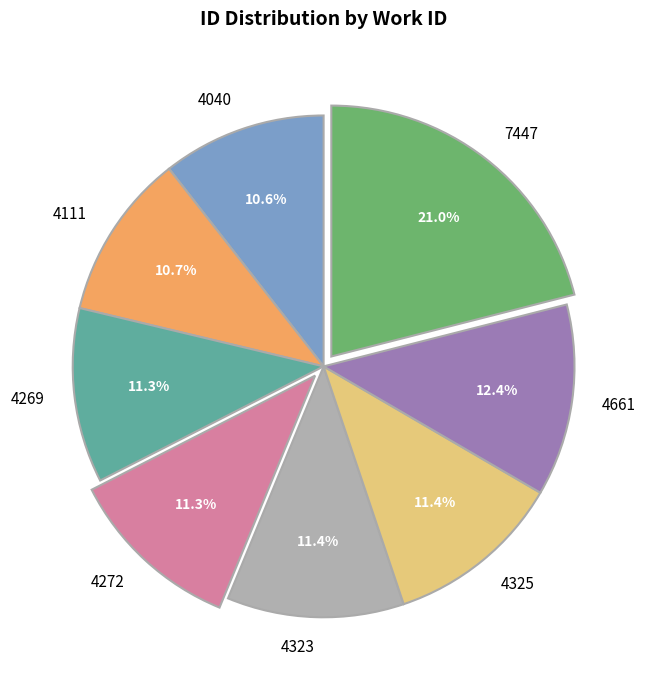

To the nearest percent, what is the difference between the 7447 and 4661 slice percentages?

9%